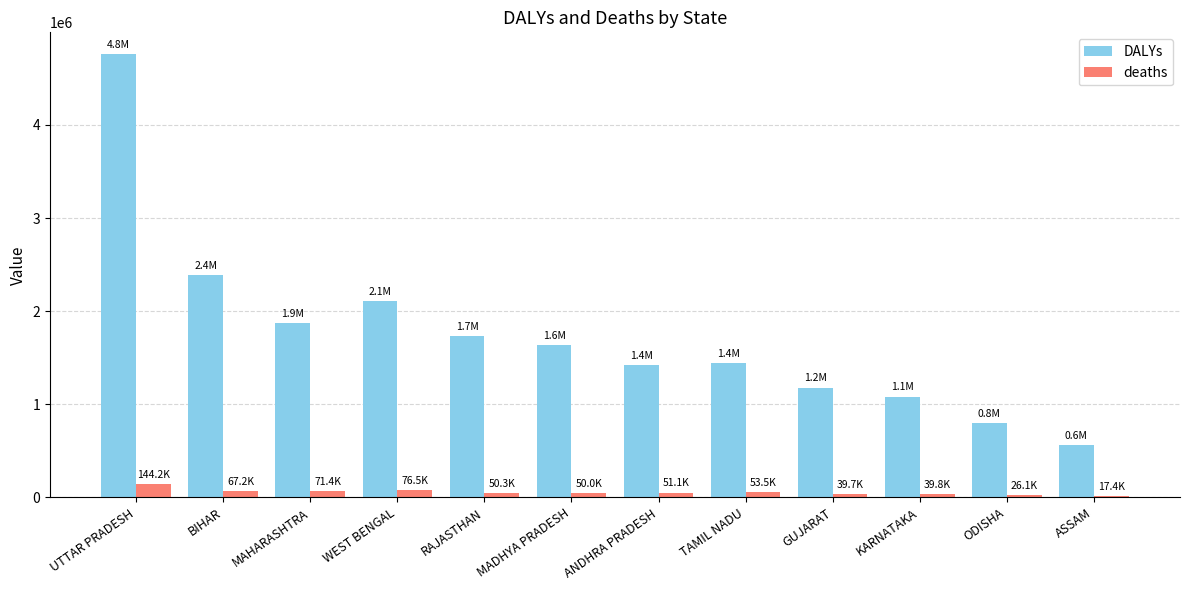

At which label is DALYs closest to 2657393?

BIHAR